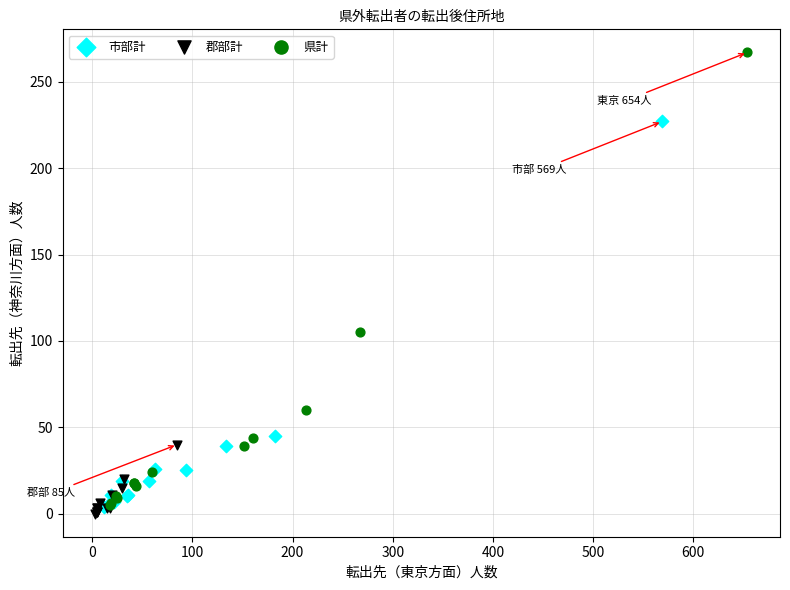

Which series contains the highest Y value?

県計